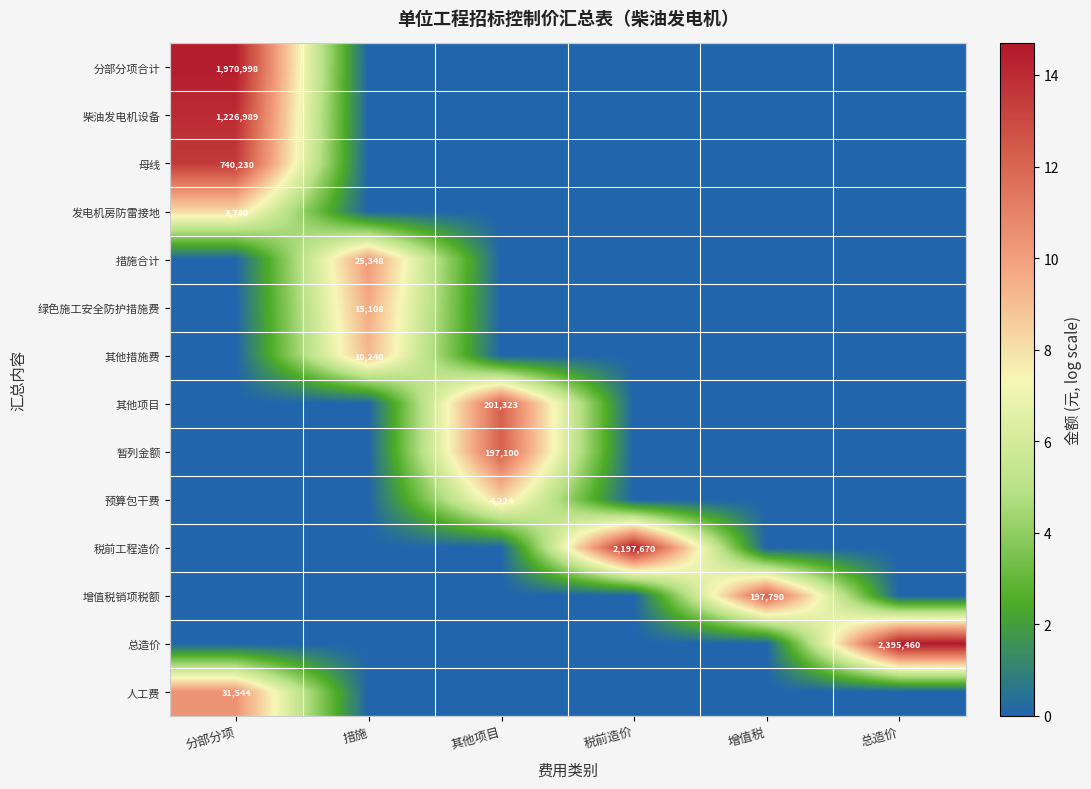

Is it true that 母线 equals 1160328 at 分部分项?

False